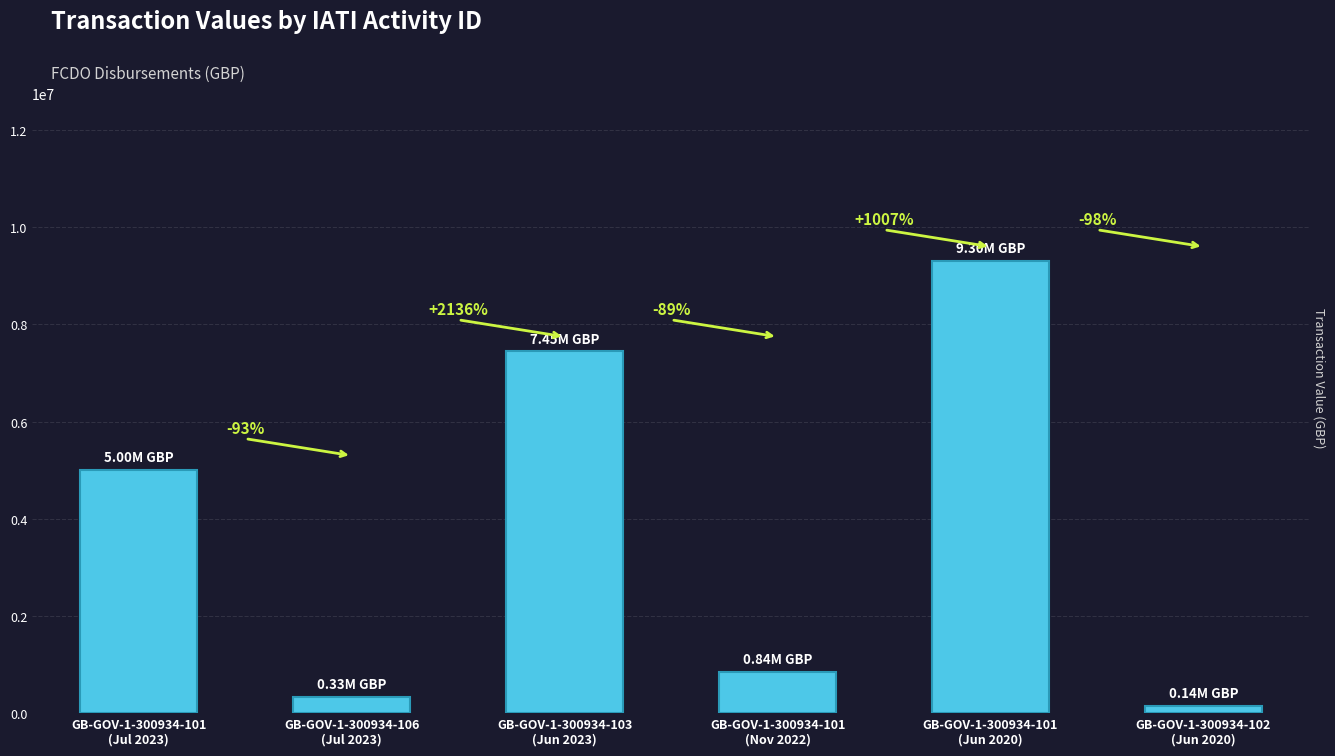

Are the bars horizontal?

No